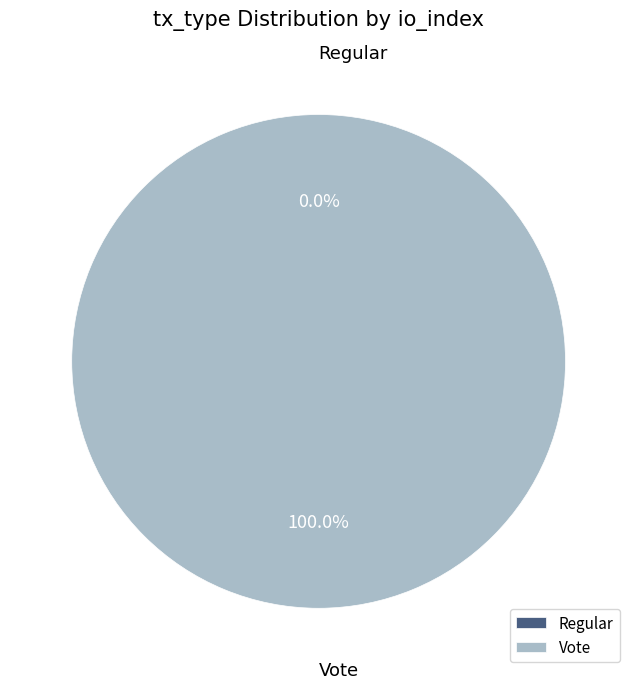

To the nearest percent, what is the combined percentage of Vote and Regular?

100%